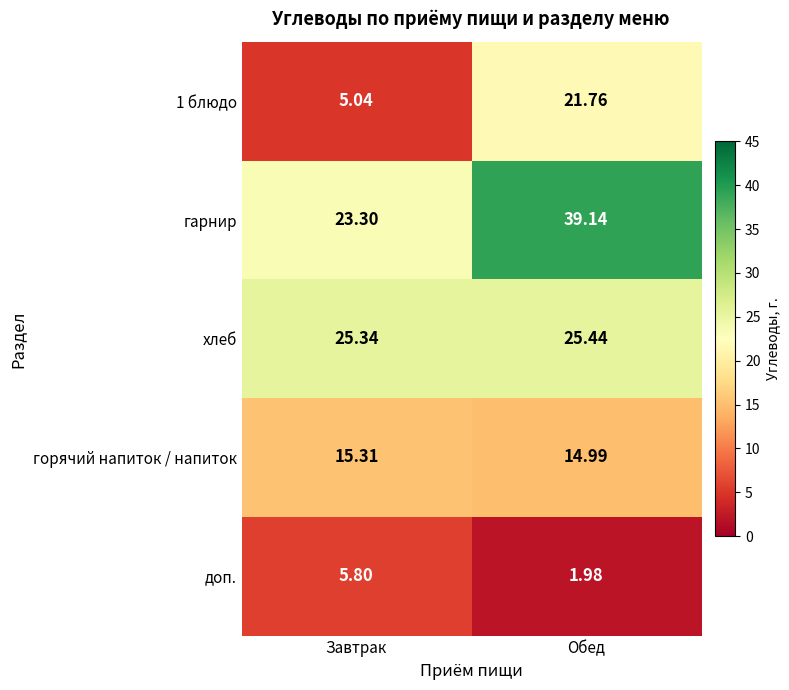

Where does the 1 блюдо series first go above 21?

Обед